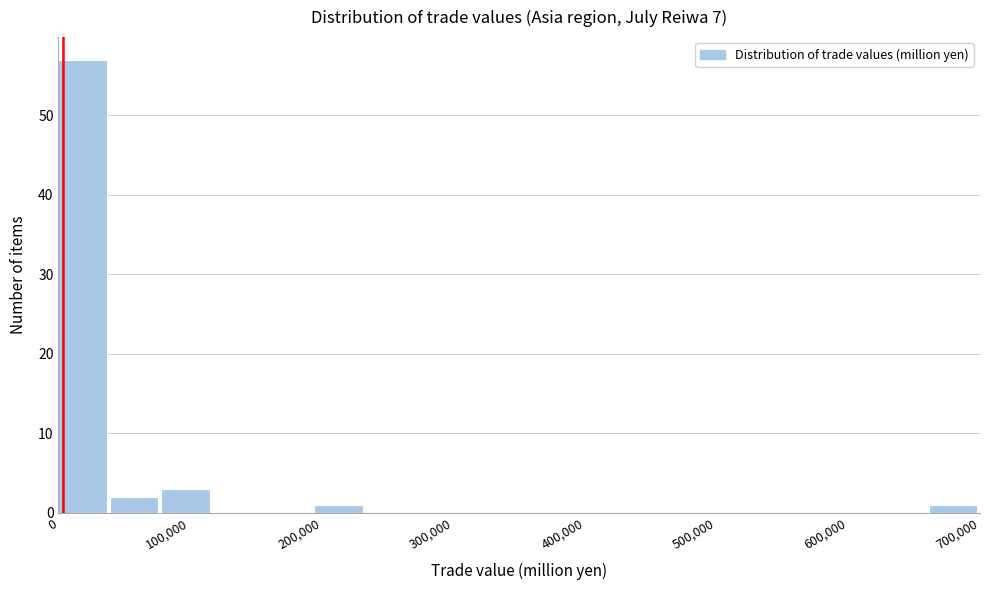

Around what value on the x-axis is the tallest bar? Give the approximate position of its centre, as read against the axis.

20000